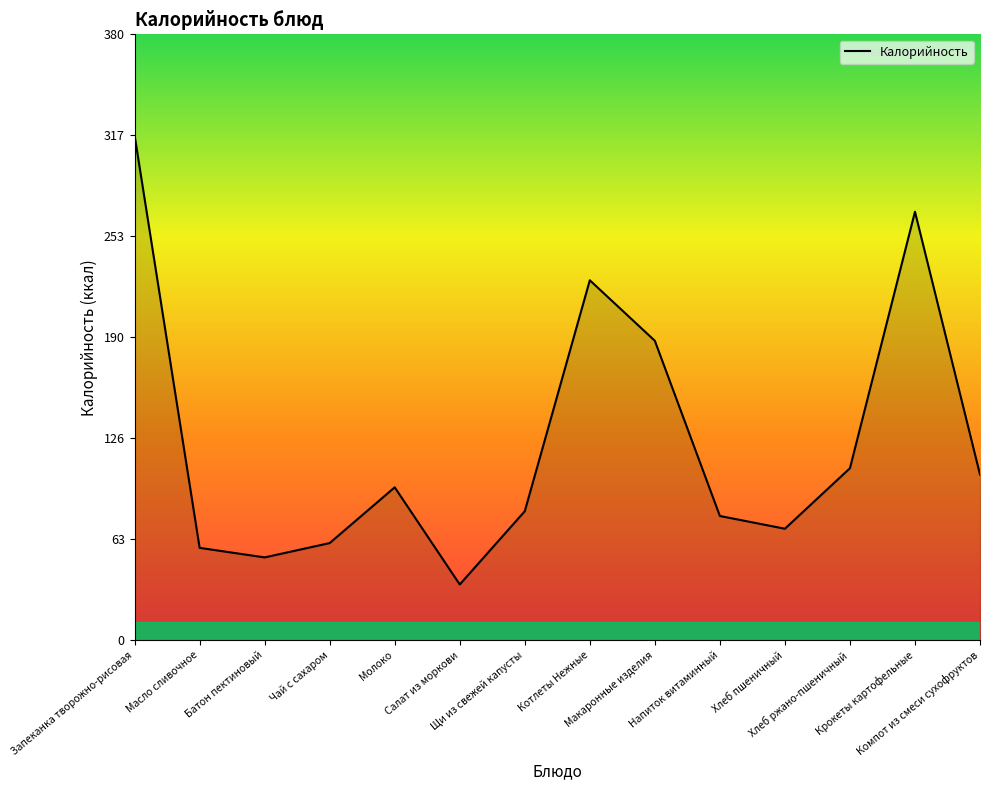

What is the difference between the maximum and minimum values?

282